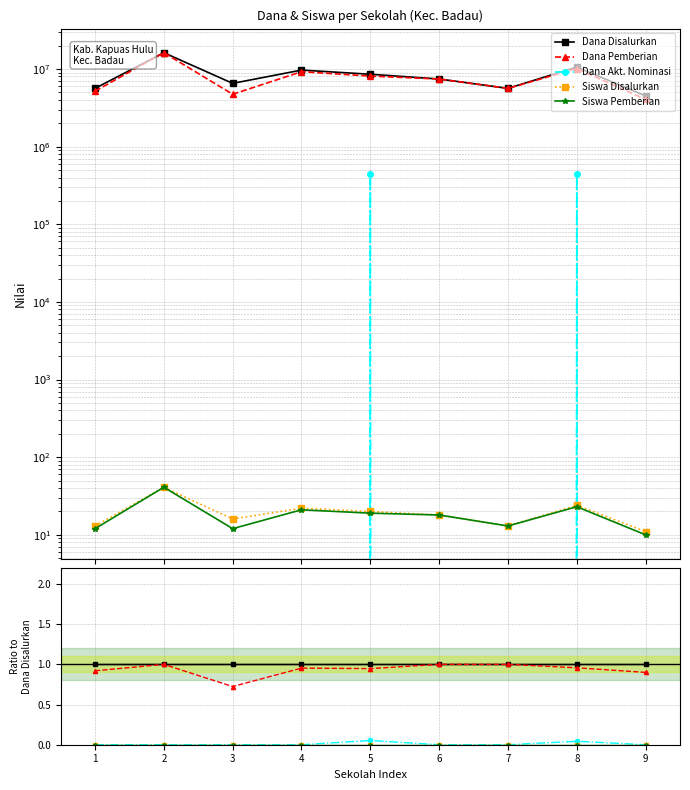

True or false: Dana Disalurkan and Dana Pemberian cross at least once.

False